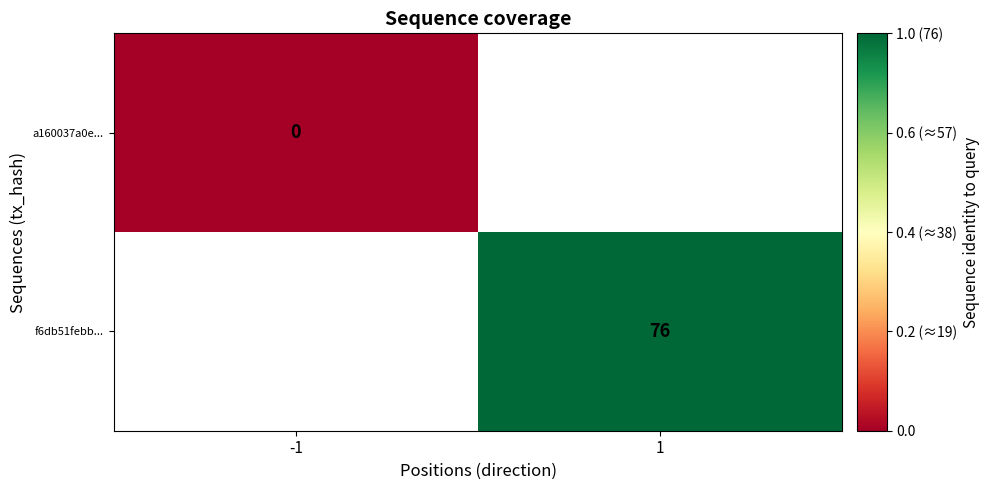

At how many categories does at least one series exceed 37?

1